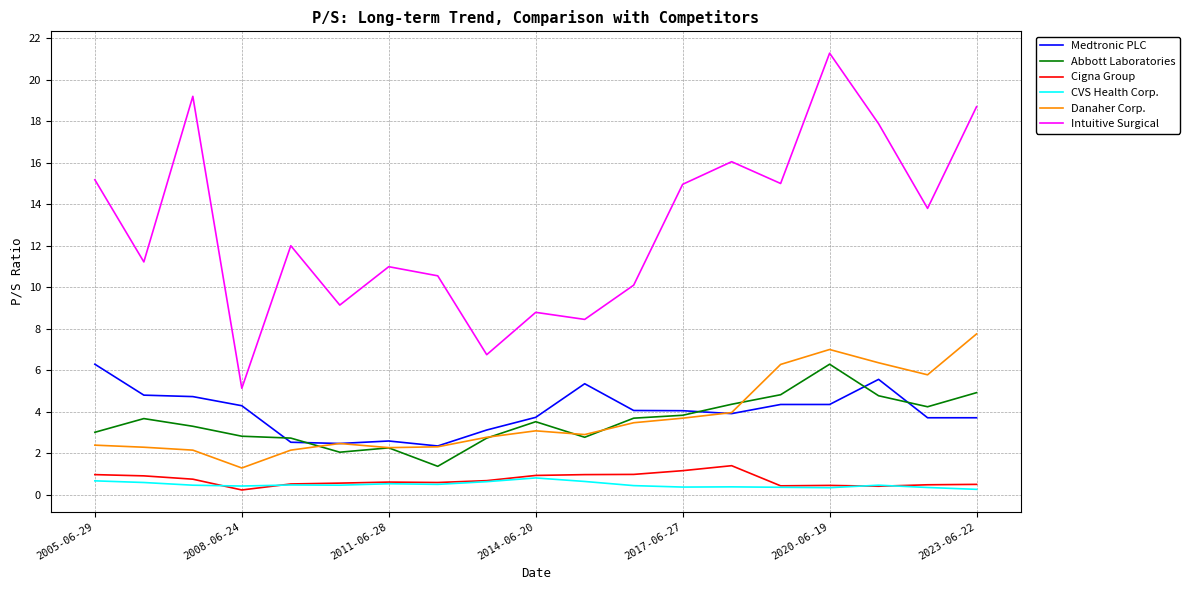

What is the maximum value shown in the chart?

21.3